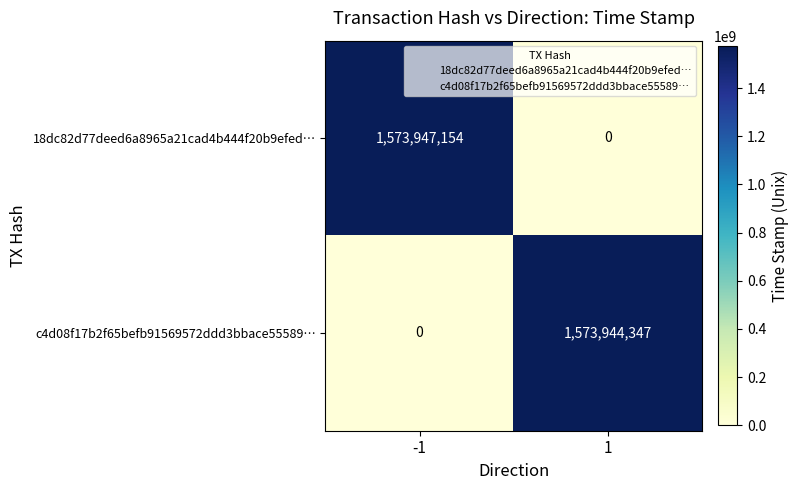

At -1, list the series in order from smallest to largest.

c4d08f17b2f65befb91569572ddd3bbace55589…, 18dc82d77deed6a8965a21cad4b444f20b9efed…